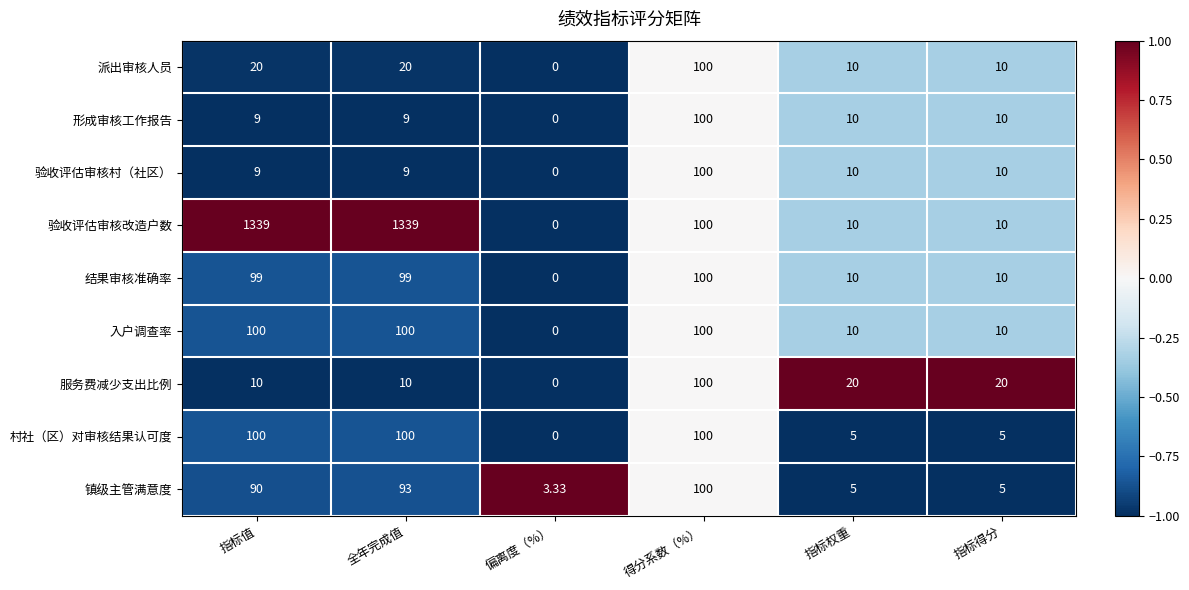

Which series has the widest spread of values?

验收评估审核改造户数